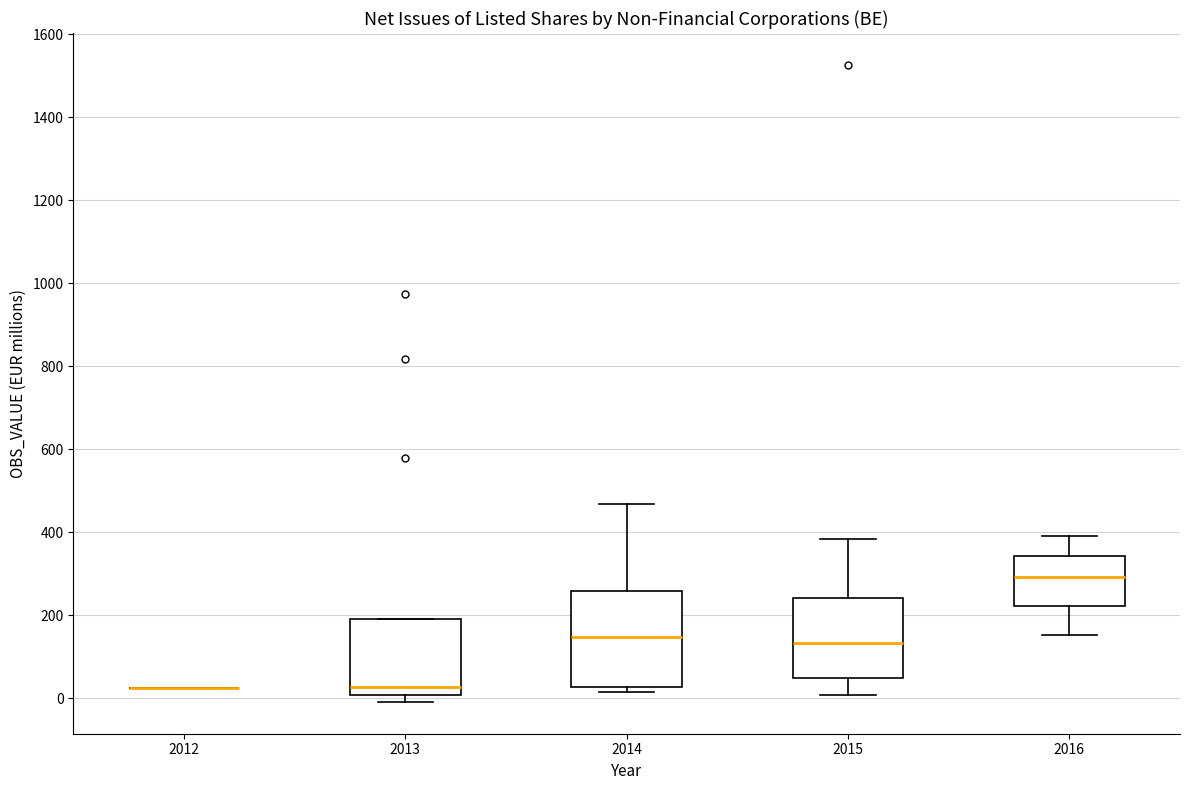

Where is the lower edge of the box at x = 2014 on the y-axis? The values are not printed on the chart, so give them approximately, as read against the axis.

20